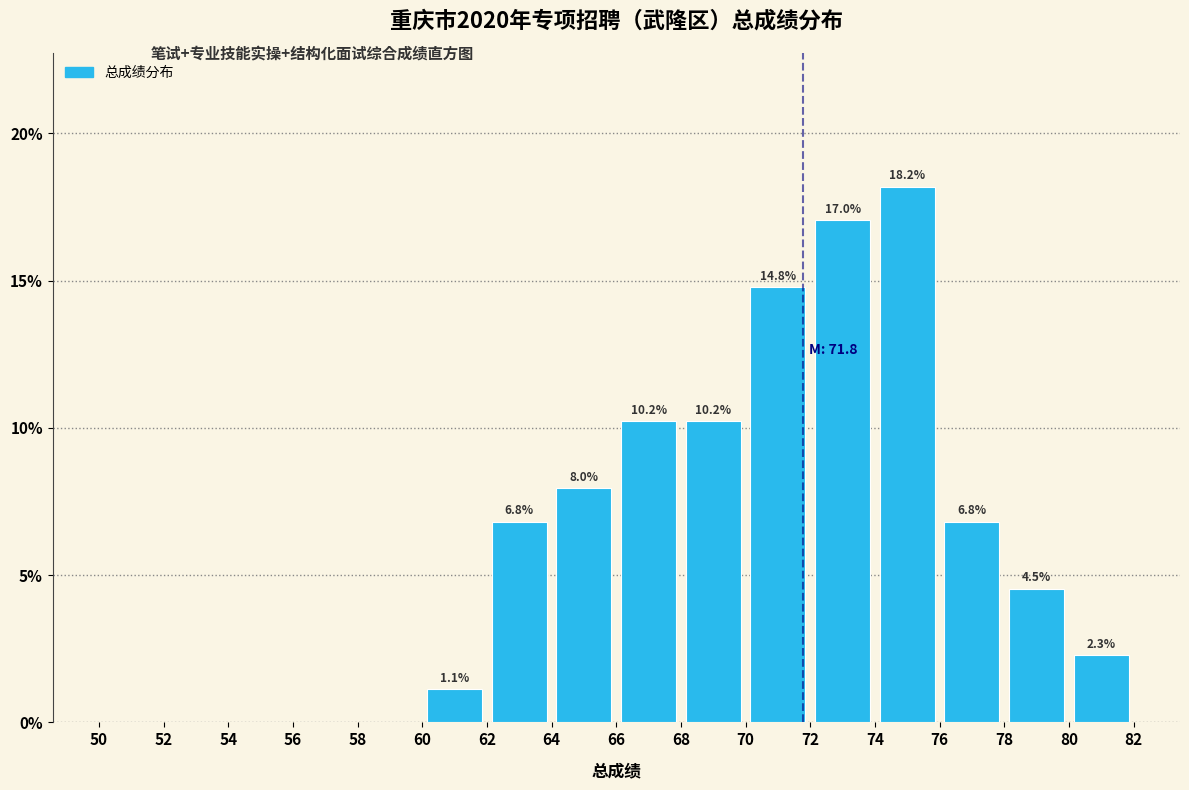

Over which range of the x-axis is the bar tallest?

74 to 76